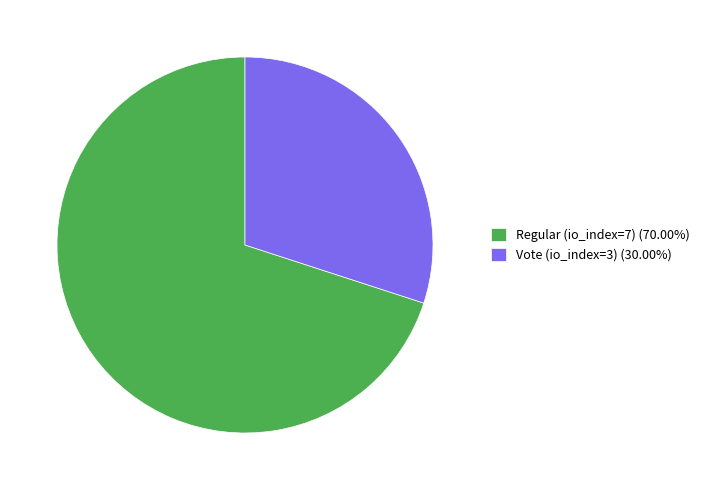

The Vote (io_index=3) slice represents 30% of the pie. True or false?

True